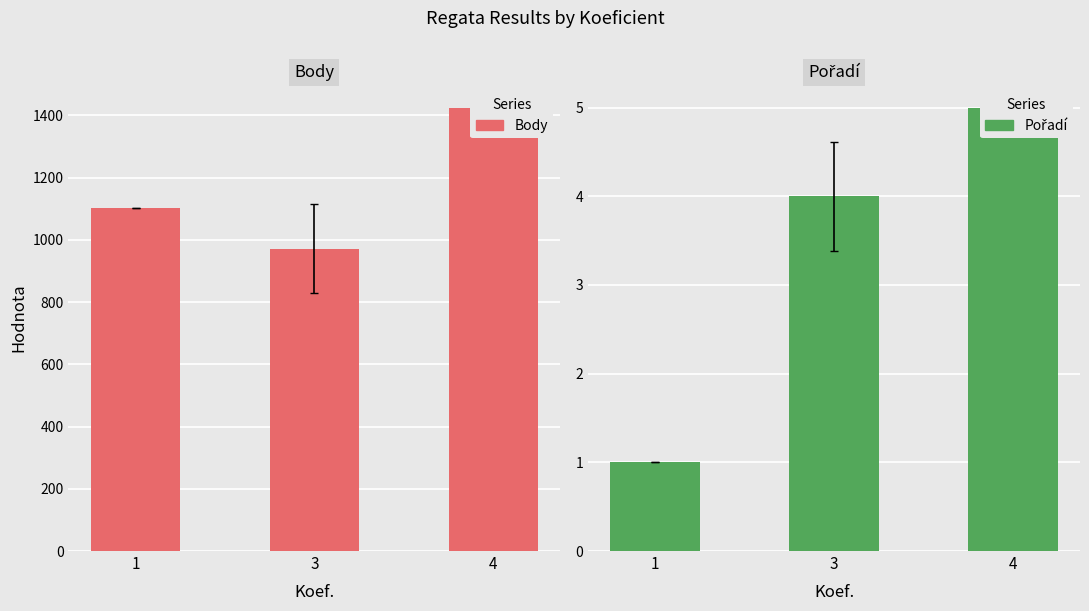

Reading left to right, transcribe all the data shown in this chart.

Body: 1=1101.0	3=971.2	4=1425.0
Pořadí: 1=1.0	3=4.0	4=5.0